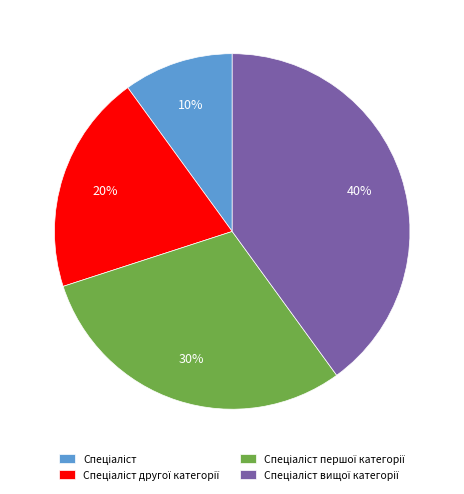

To the nearest percent, what is the average slice percentage?

25%